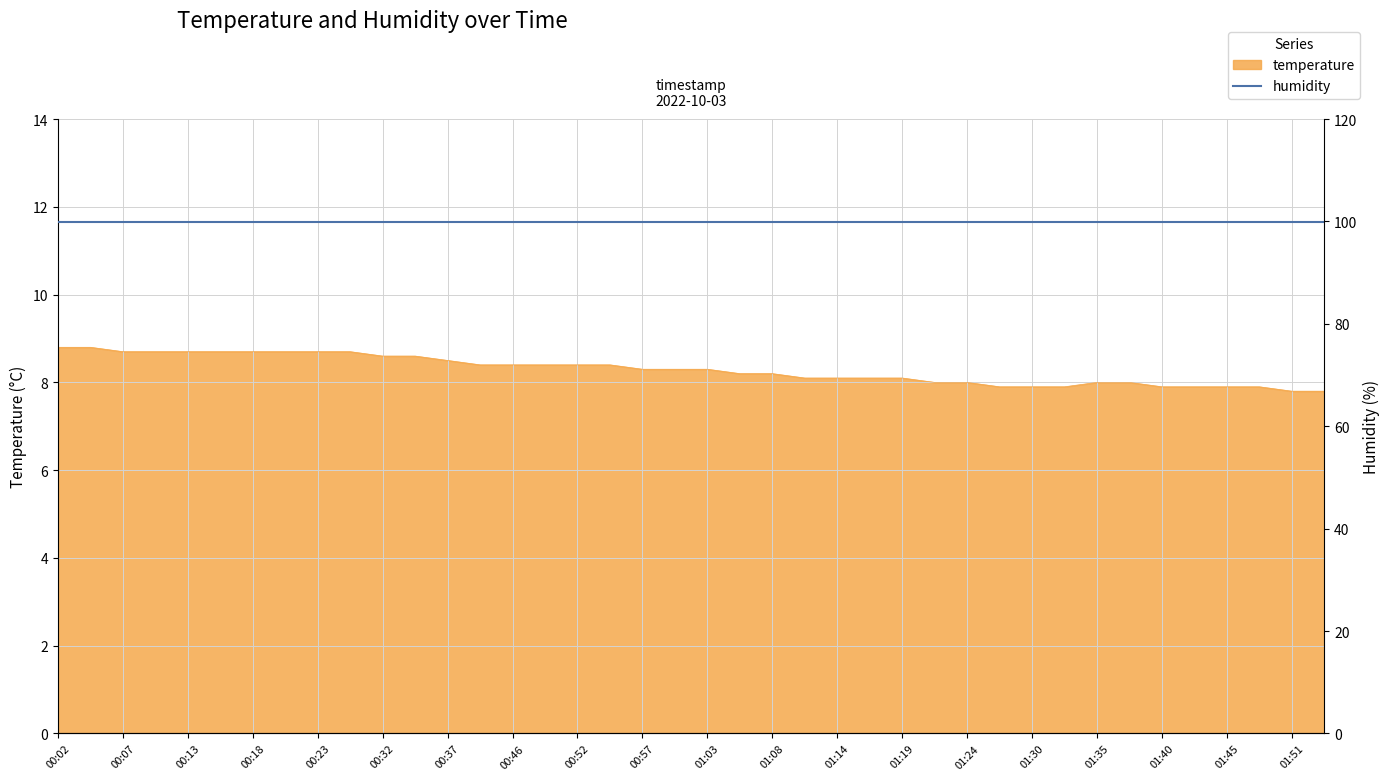

What is the difference between the values at 00:04 and 01:33?

0.9